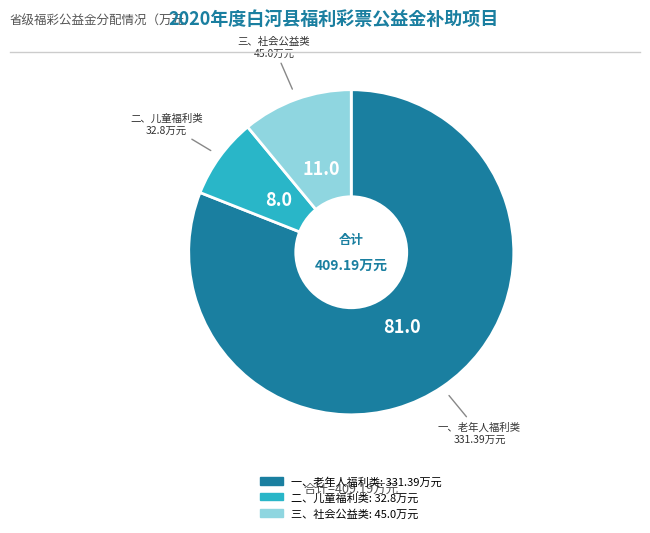

Does 二、儿童福利类 account for over 50% of the chart?

No